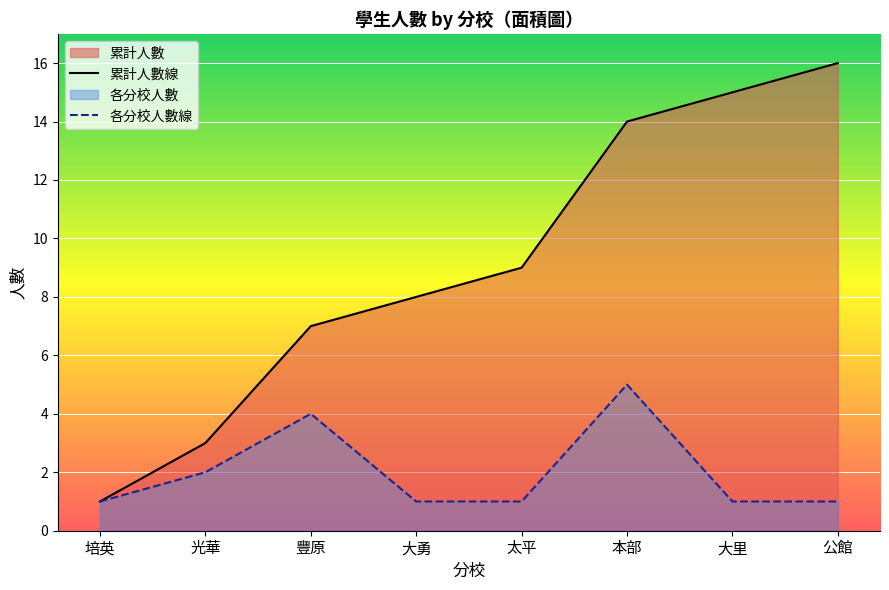

At which category is the sum across all series the highest?

本部